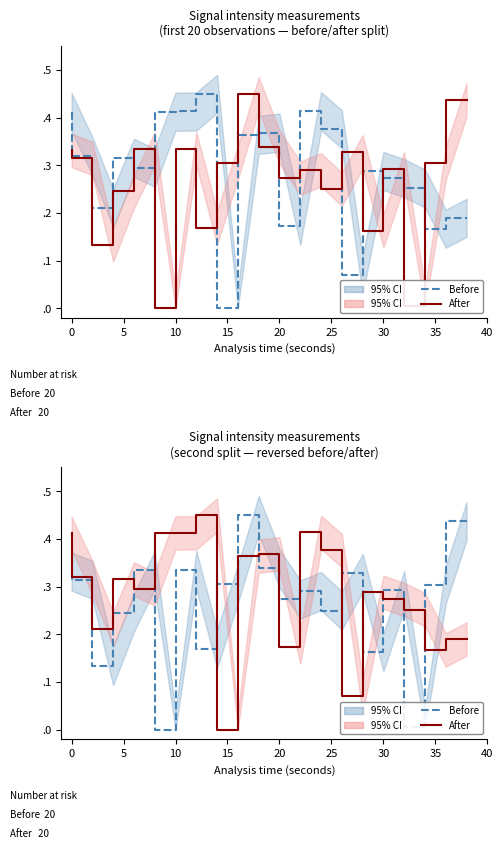

What are all the series names shown in the legend?

Before, After